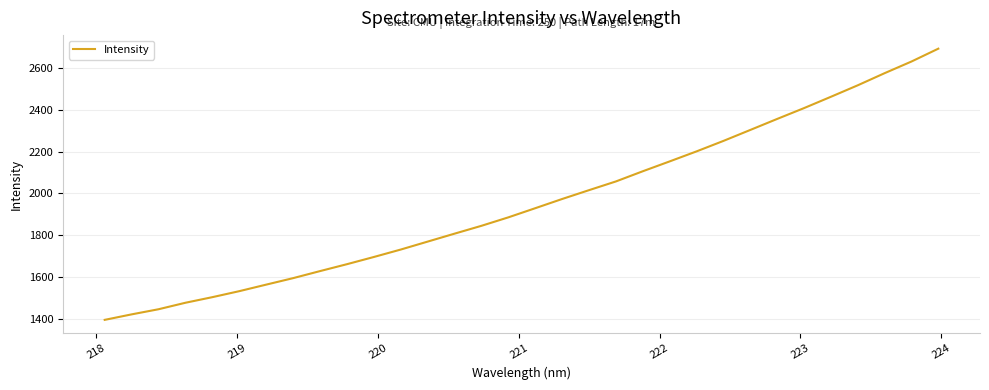

What is the maximum value shown in the chart?

2691.6